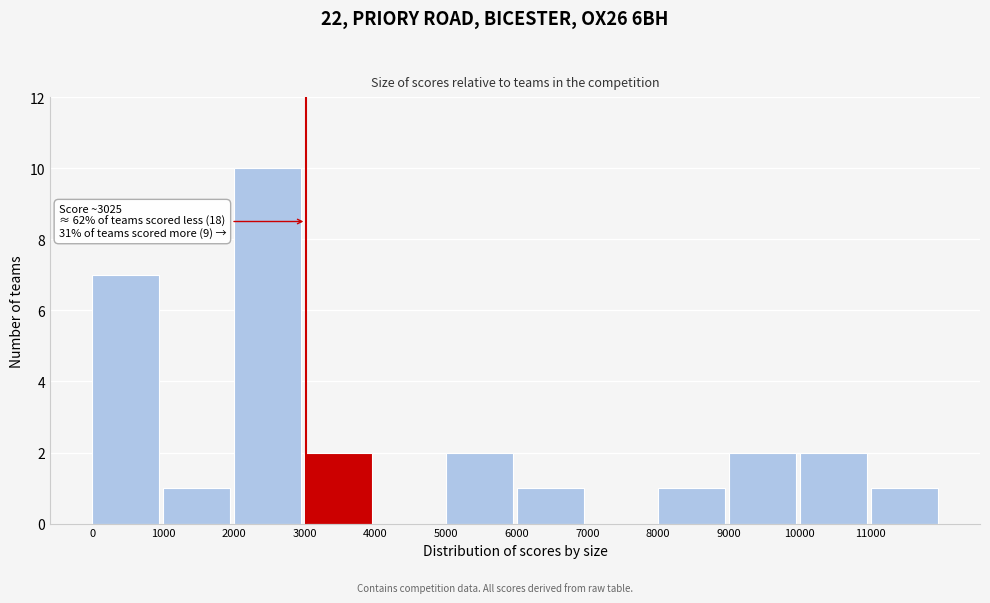

Over which range of the x-axis is the bar tallest?

2000 to 3000